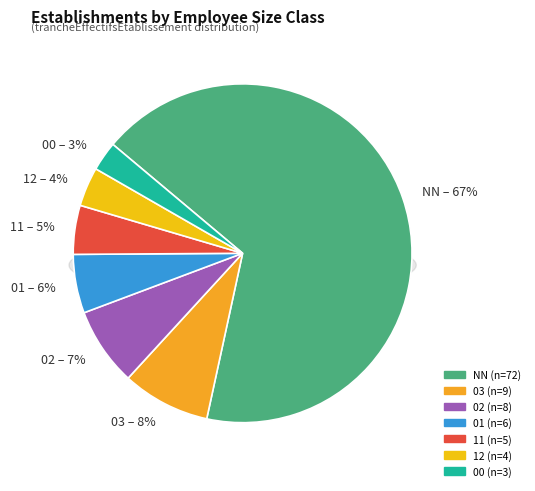

Rank the categories by value from highest to lowest.

NN, 03, 02, 01, 11, 12, 00